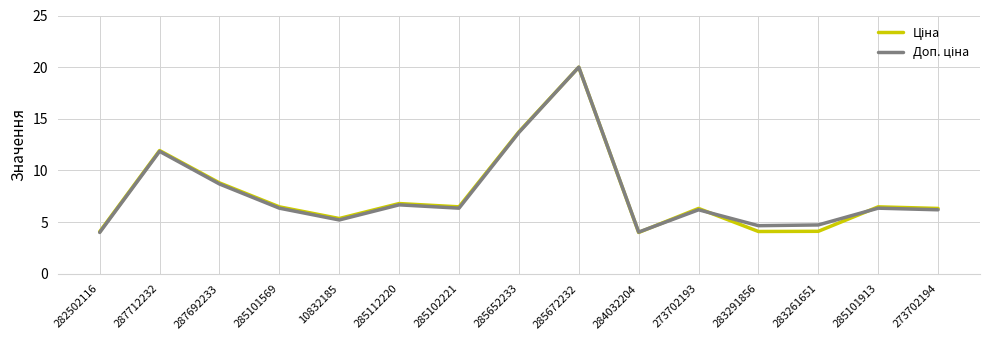

What is the minimum value shown in the chart?

4.0